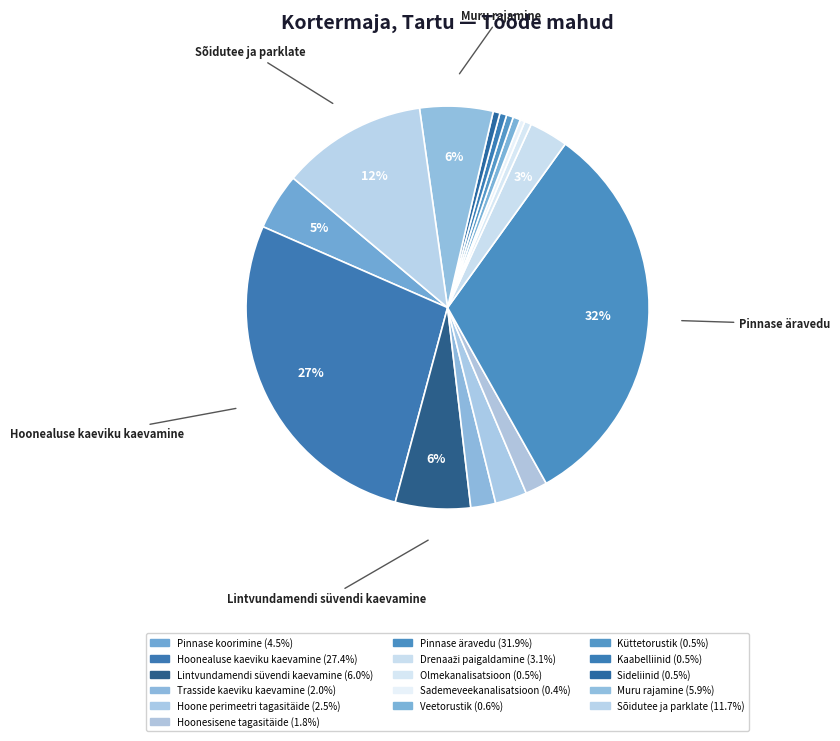

Which has a higher value, Sõidutee ja parklate or Drenaaži paigaldamine?

Sõidutee ja parklate